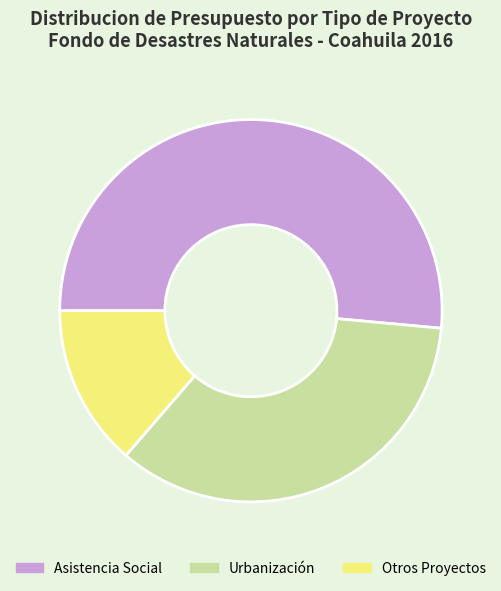

Is there a majority slice in this chart?

Yes